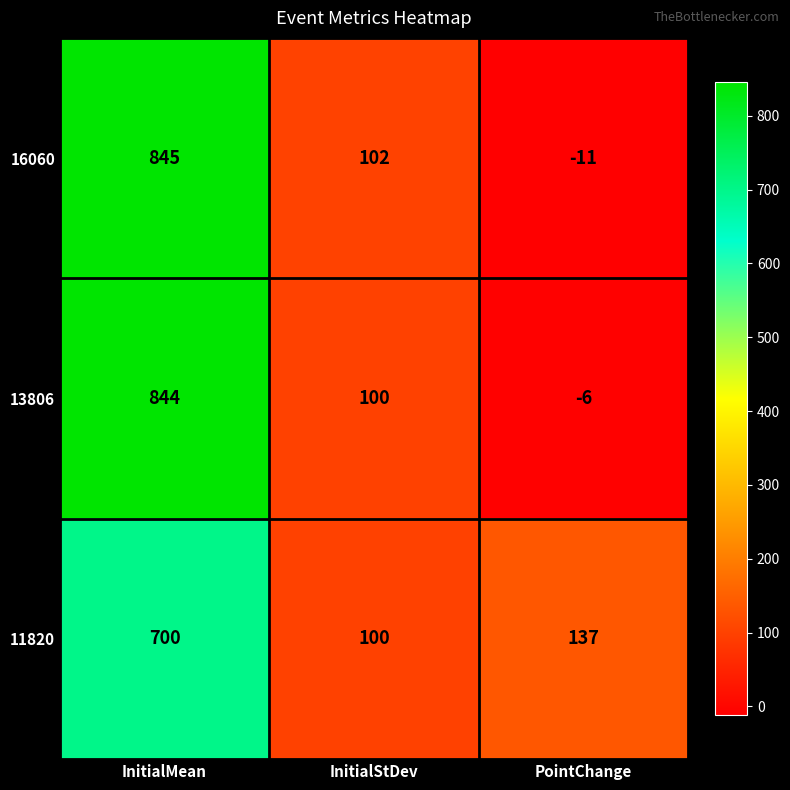

What is the total value across all series at PointChange?

120